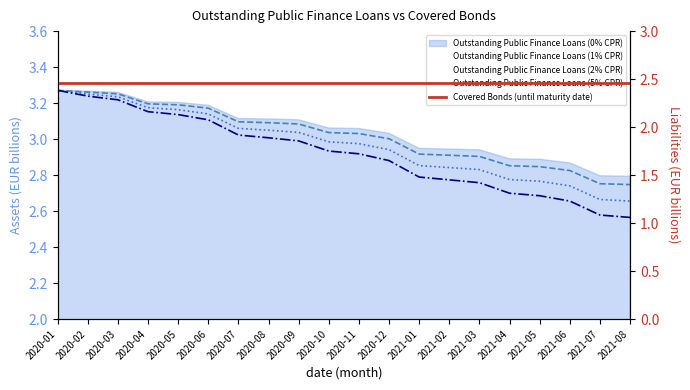

True or false: Outstanding Public Finance Loans (1% CPR) and Outstanding Public Finance Loans (5% CPR) intersect in this chart.

False